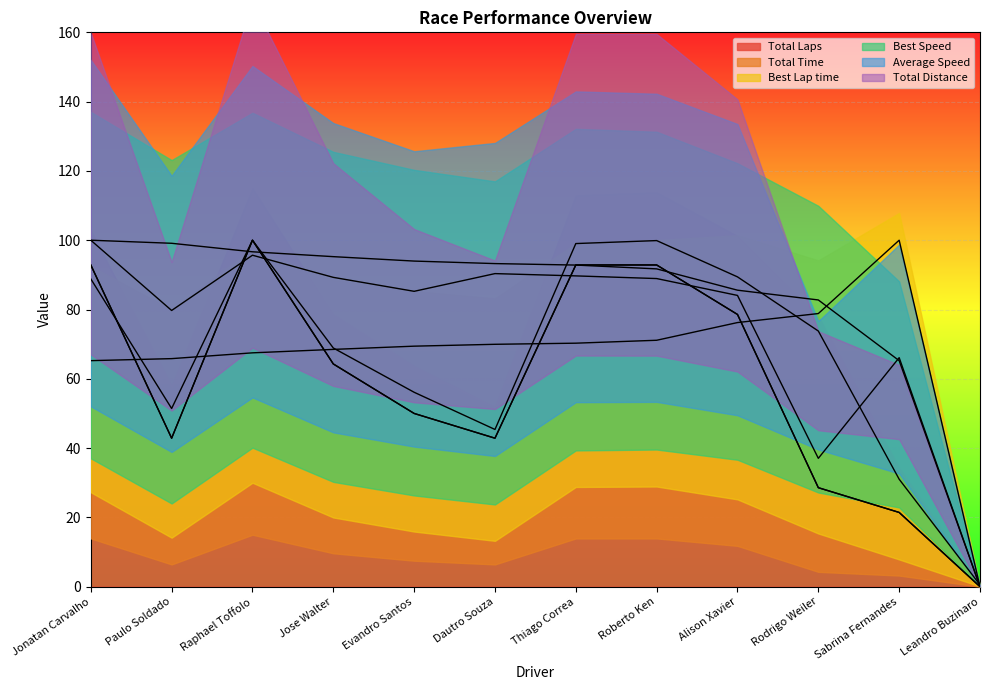

What is the difference between the highest and lowest values at Roberto Ken?

28.8